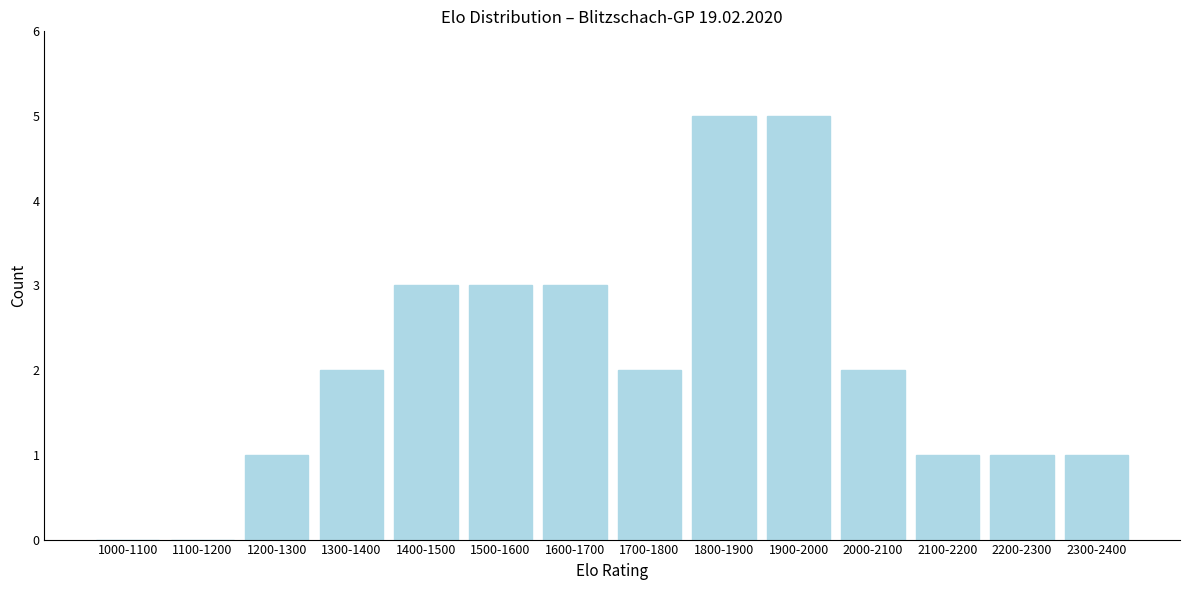

The chart shows a value of 2 at 2200-2300. True or false?

False